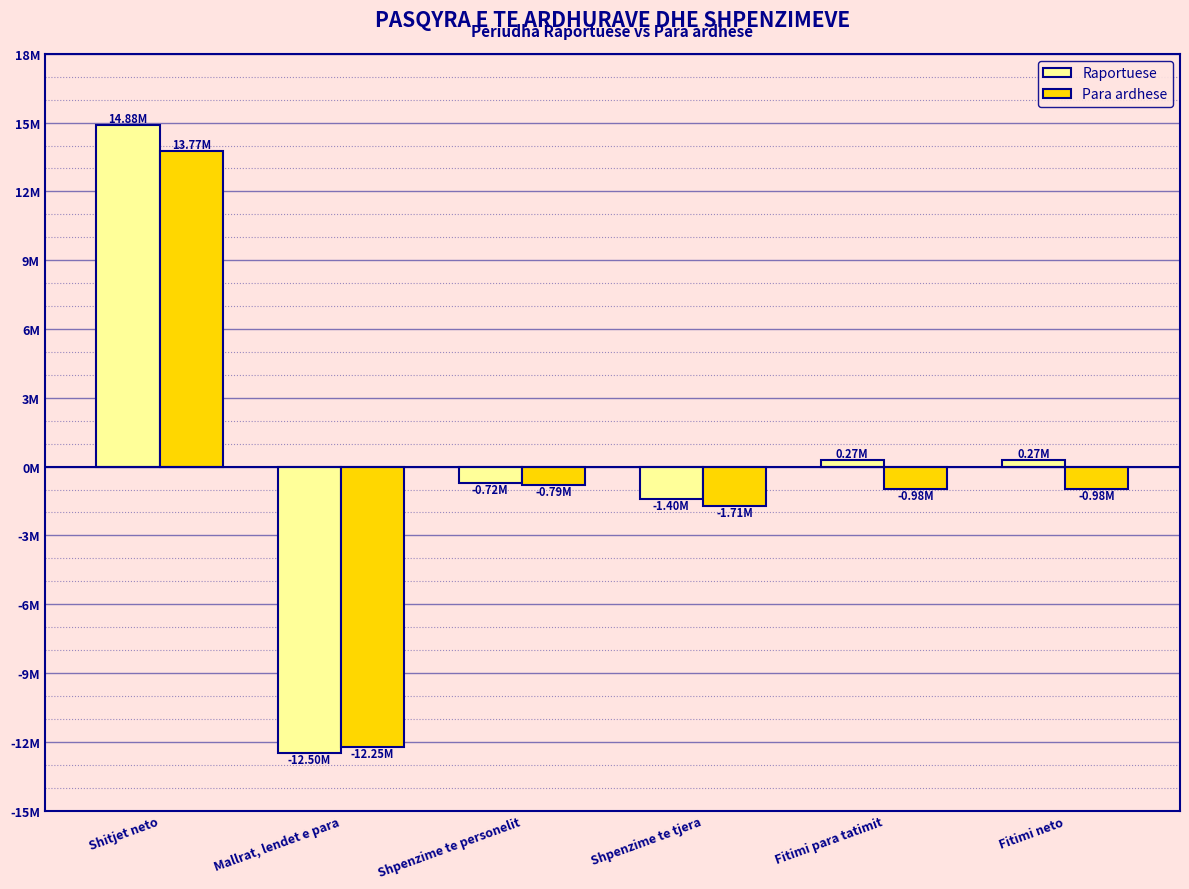

Where does the Raportuese series first go above 267915?

Shitjet neto